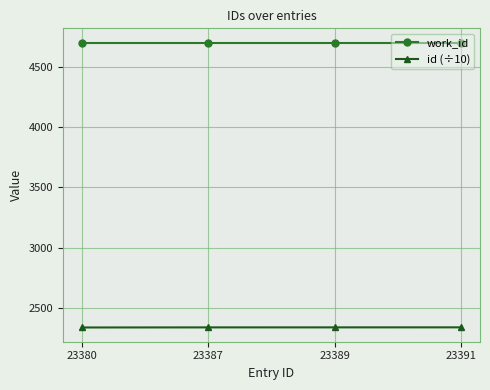

Does the chart have visible grid lines?

Yes